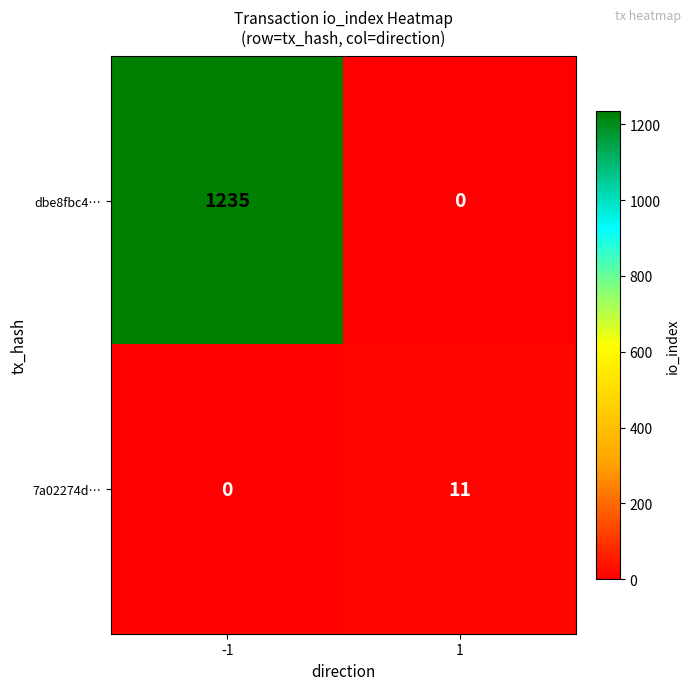

Is it true that 7a02274d… equals 0 at -1?

True